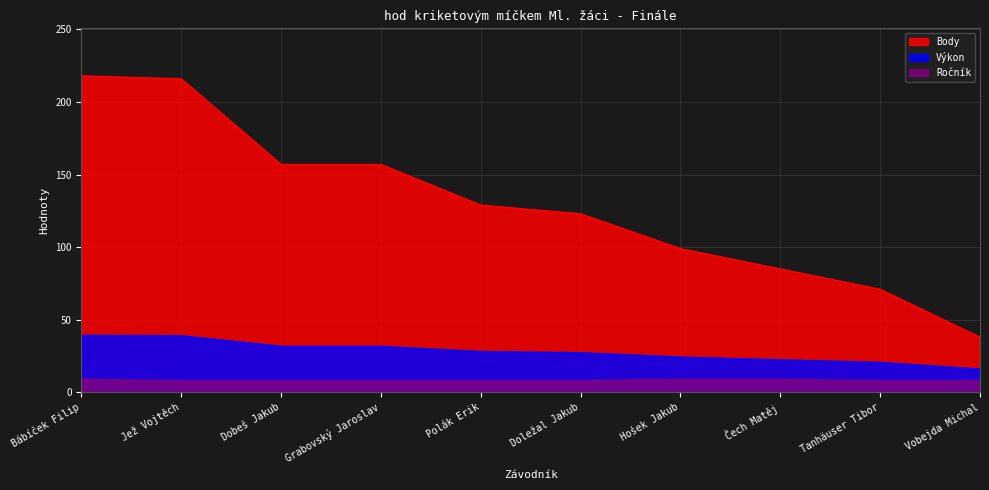

Between Grabovský Jaroslav and Dobeš Jakub, which is larger?

Grabovský Jaroslav